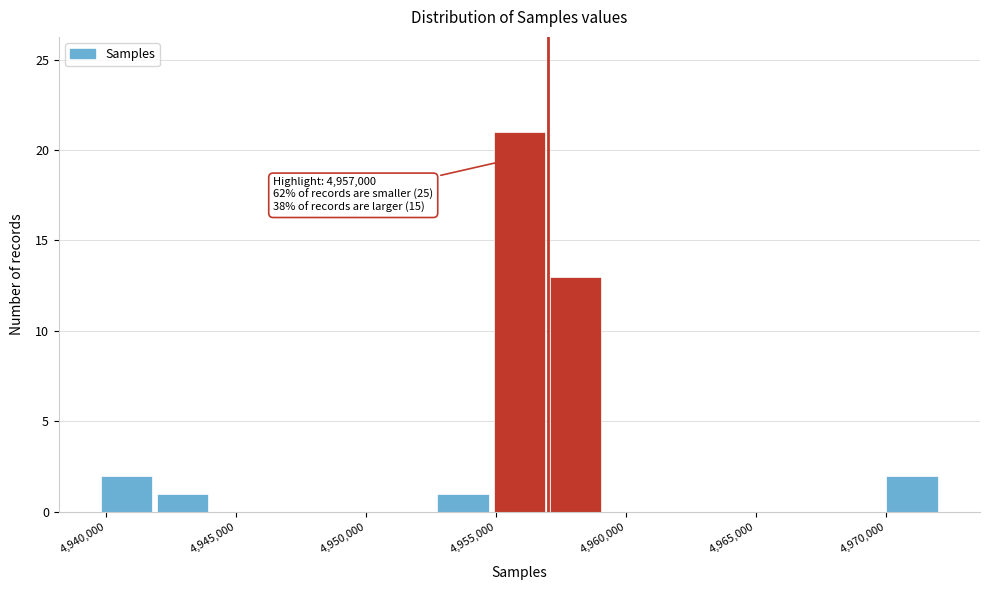

Which range on the x-axis has the tallest bar?

4955000 to 4957000